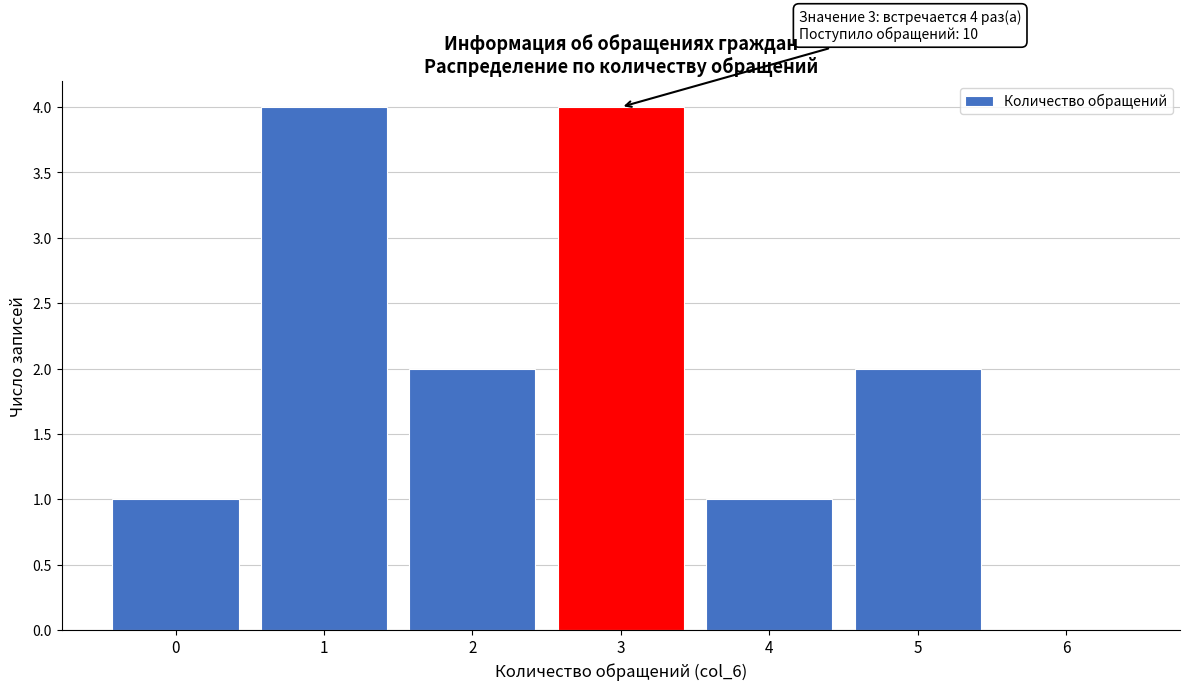

Reading right to left, extract all data points from this chart.

6=0	5=2	4=1	3=4	2=2	1=4	0=1